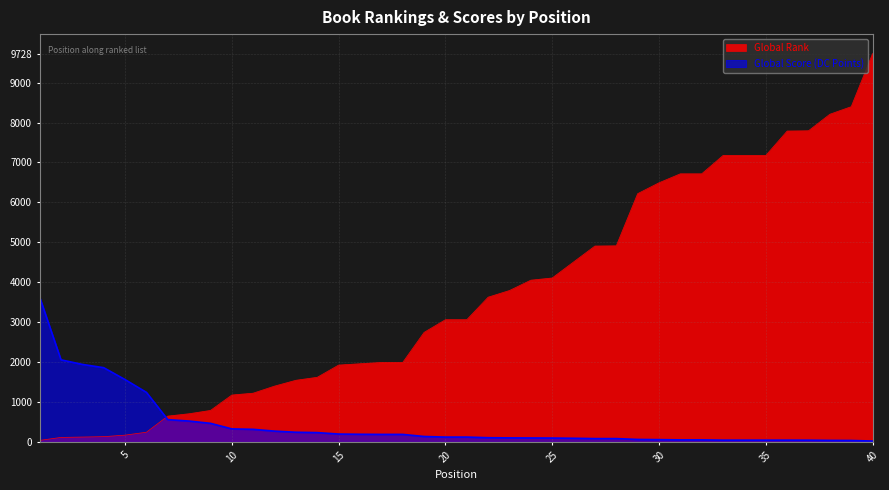

What is the value of the Global Score point at the 40th from the left?

23